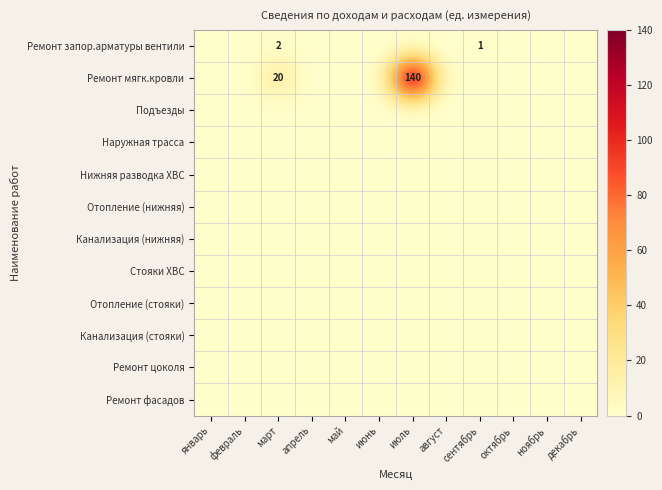

Rank the categories by Ремонт цоколя value from lowest to highest.

январь, февраль, март, апрель, май, июнь, июль, август, сентябрь, октябрь, ноябрь, декабрь